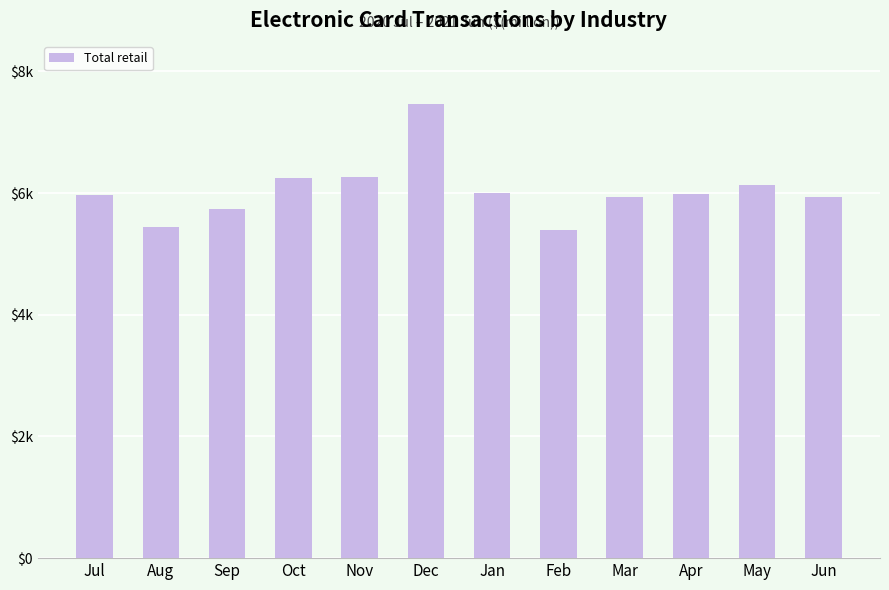

Rank the categories by value from highest to lowest.

Dec, Nov, Oct, May, Jan, Apr, Jul, Mar, Jun, Sep, Aug, Feb